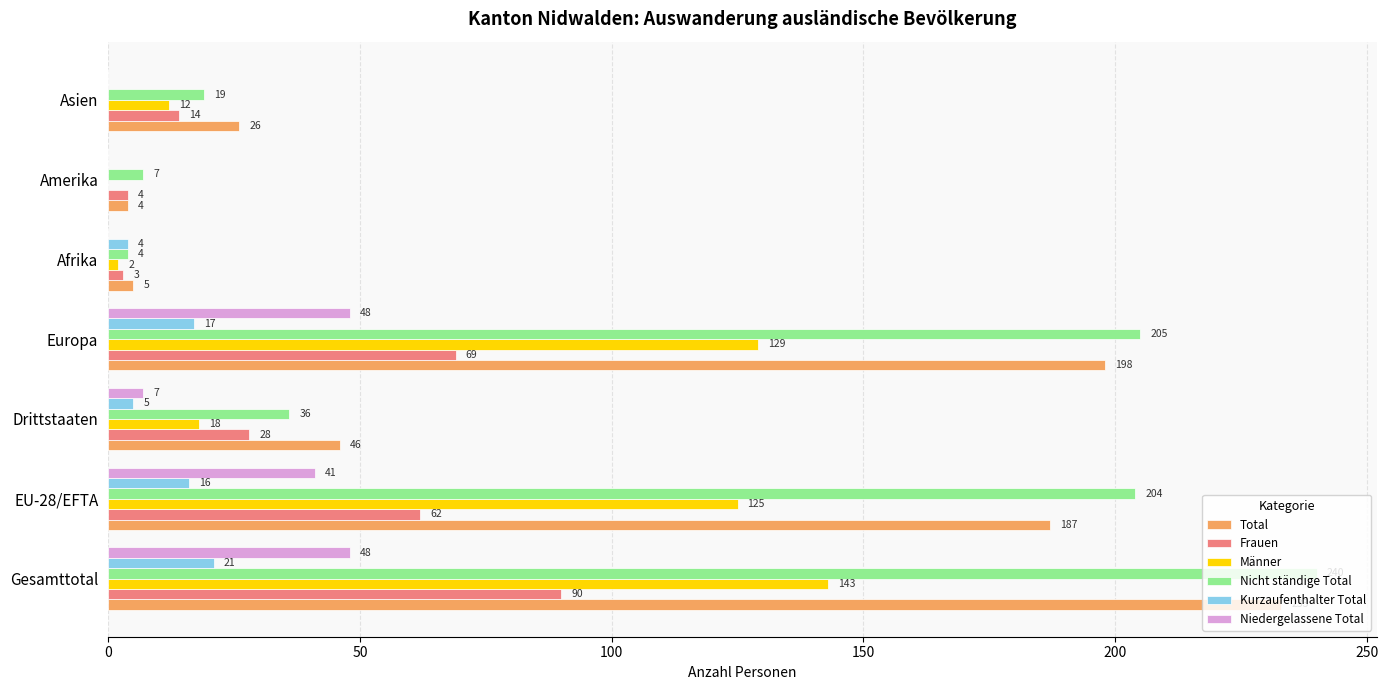

What is the highest value of the Kurzaufenthalter Total series?

21